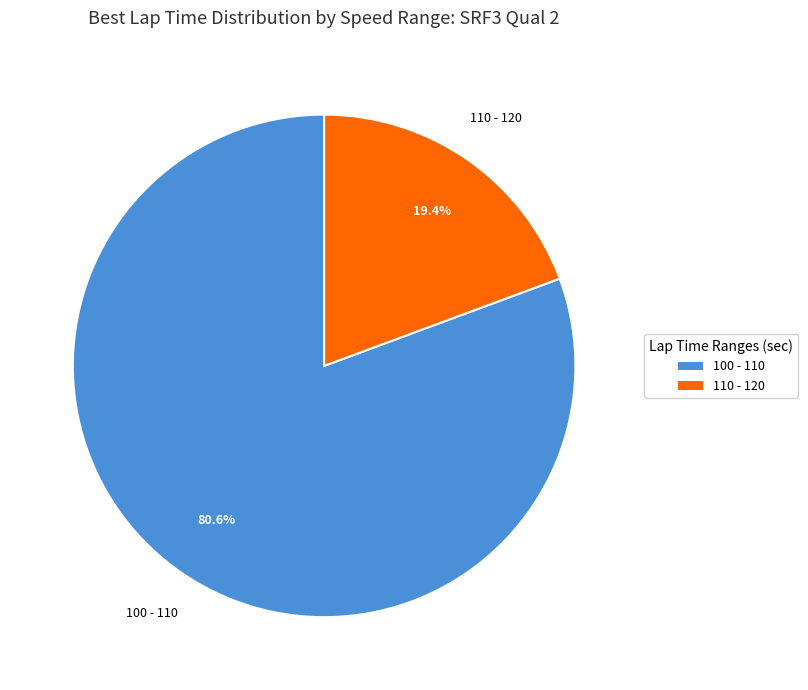

Which slice is the smallest?

110 - 120